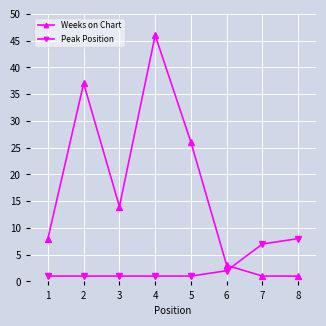

Which series changed the most between 3 and 4?

Weeks on Chart